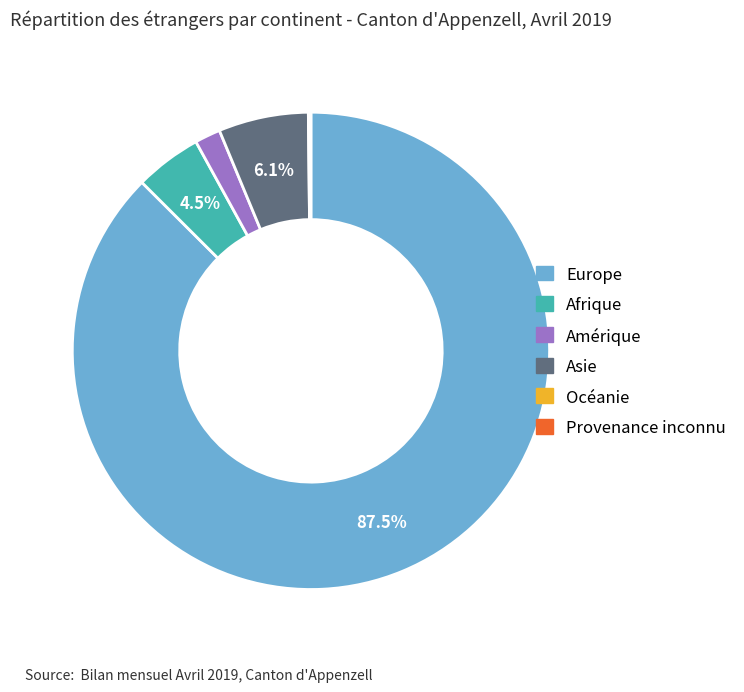

What is the largest slice in the pie chart?

Europe